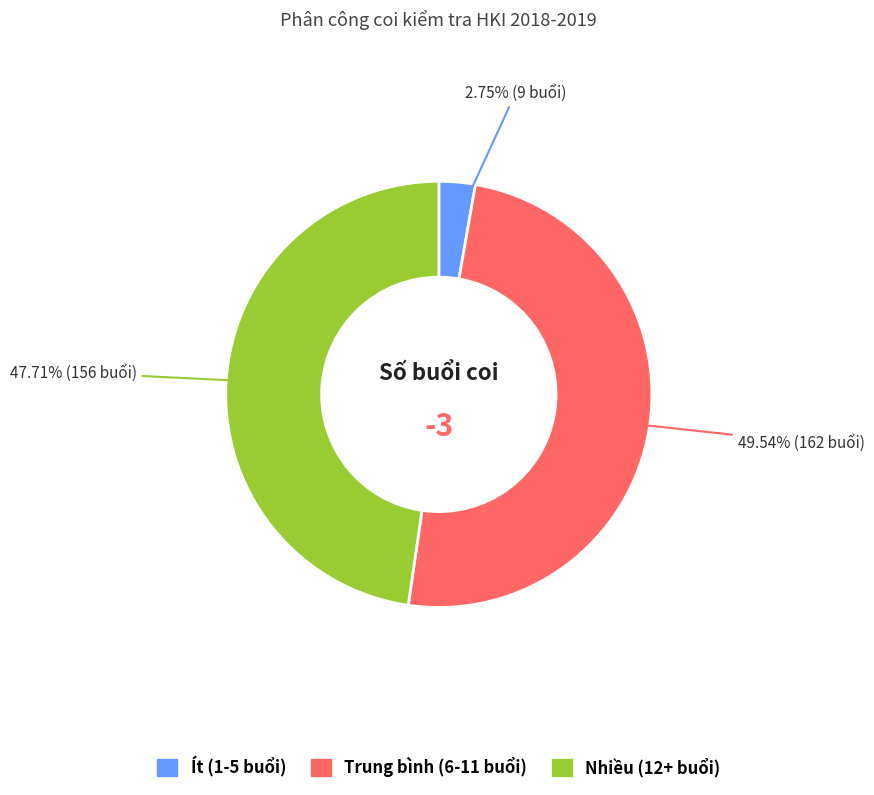

Is there a majority slice in this chart?

No